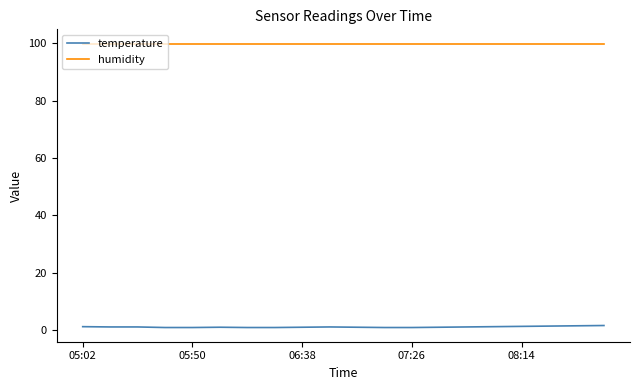

List the series in order of their overall mean, lowest first.

temperature, humidity